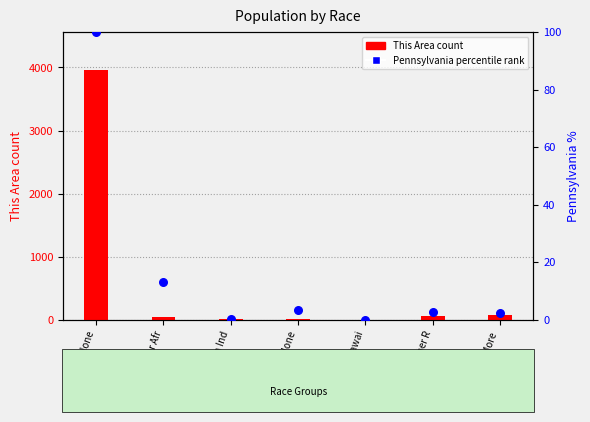

Which series has the largest total across all categories?

This Area count